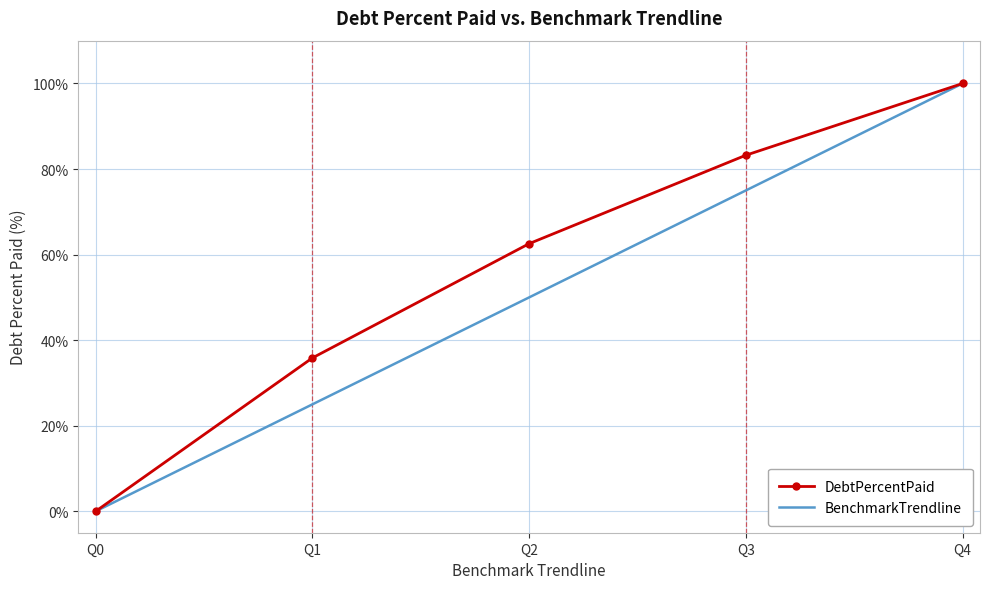

Reading right to left, list all the values displayed in this chart.

DebtPercentPaid: 100.0	83.2	62.6	35.9	0.0
BenchmarkTrendline: 100.0	75.0	50.0	25.0	0.0